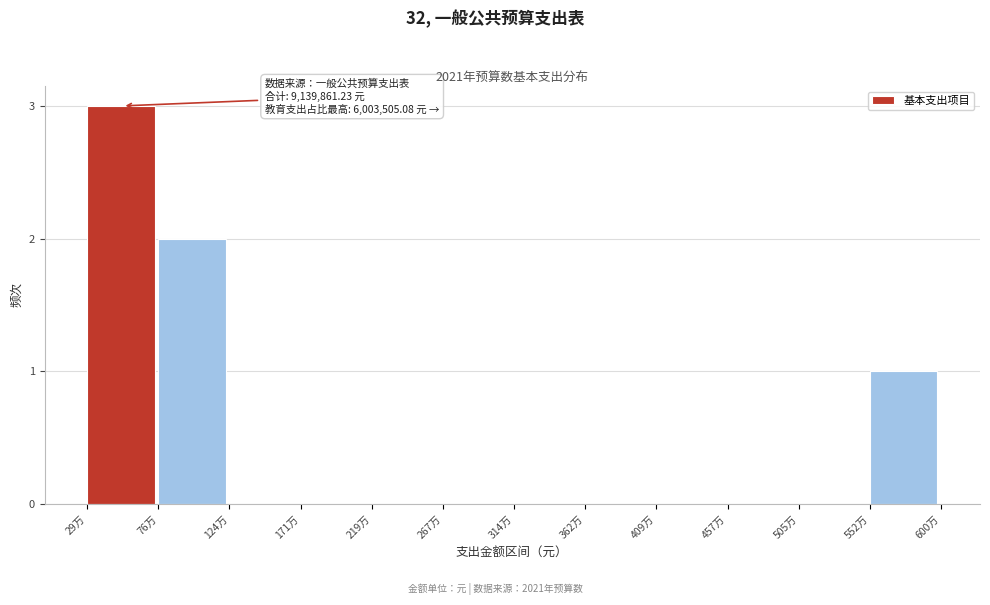

Reading left to right, what are all the values shown in this chart?

29万=3	76万=2	124万=0	171万=0	219万=0	267万=0	314万=0	362万=0	409万=0	457万=0	505万=0	552万=1